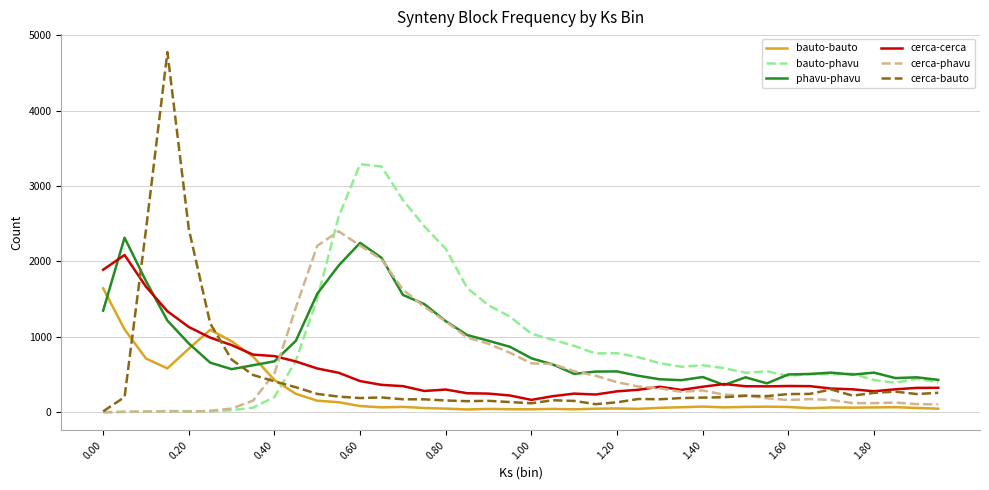

What is the minimum value for cerca-cerca?

165